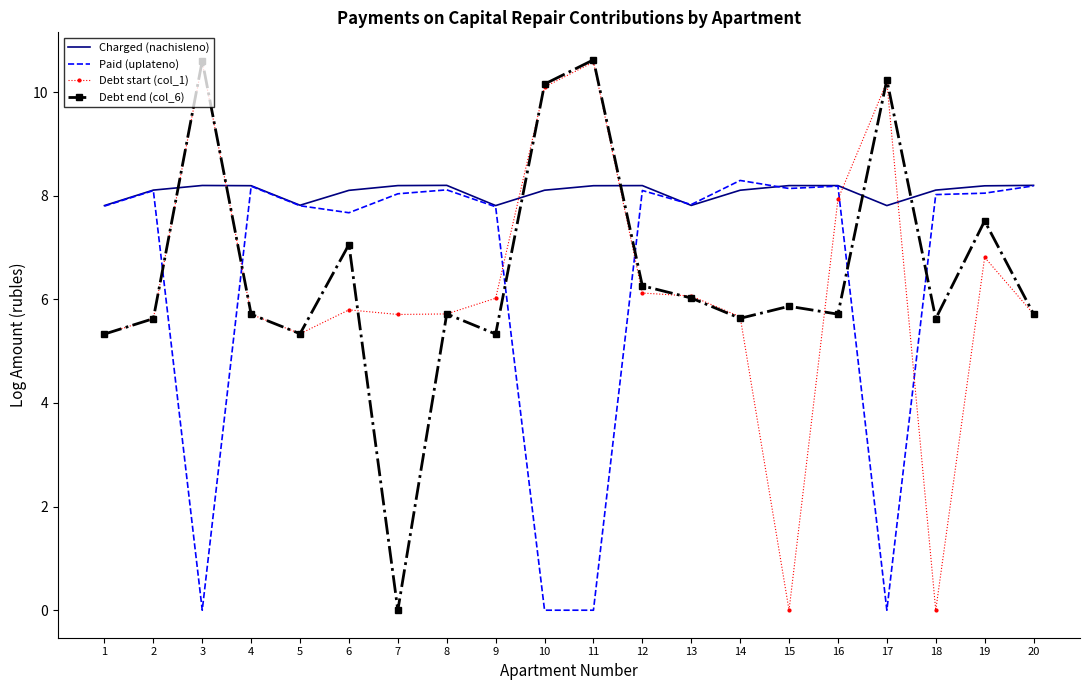

What is the maximum value shown in the chart?

10.6